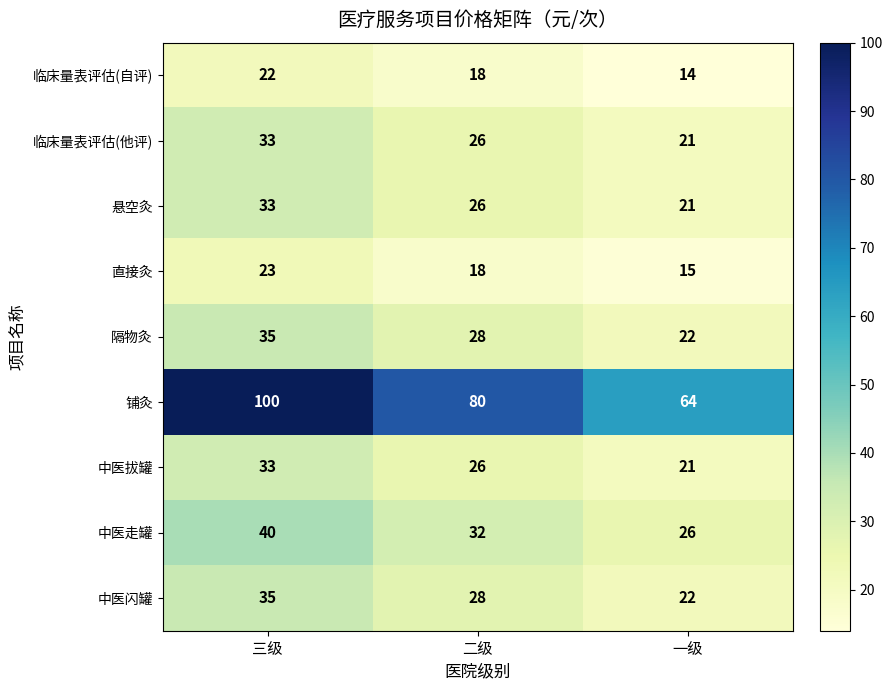

What is the difference between the maximum and minimum values in the 临床量表评估(自评) series?

8